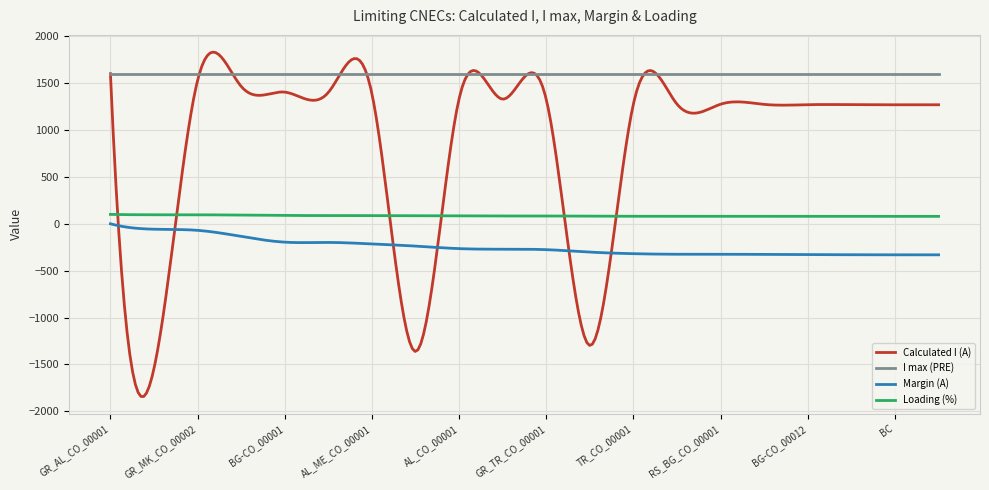

What is the sum of all Loading (%) values?

25389.3